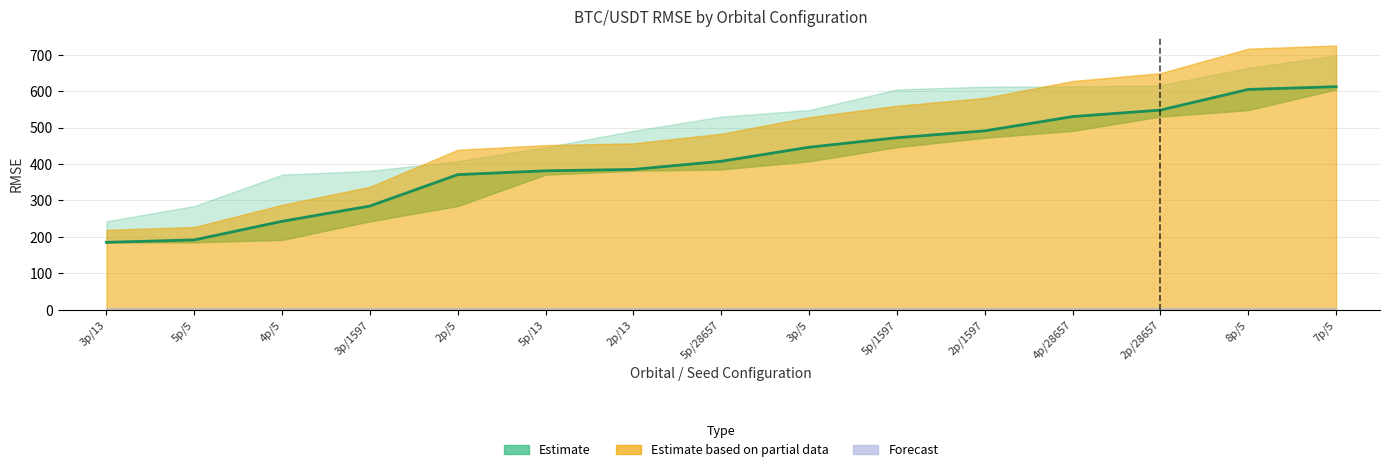

What is the label of the 14th point from the right?

5p/5